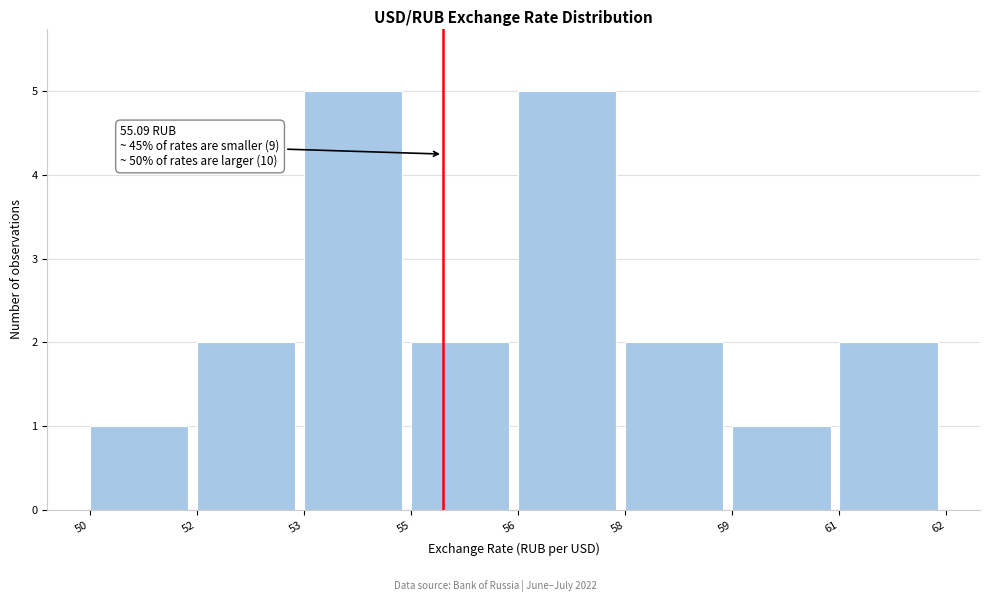

Reading left to right, what are all the values shown in this chart?

50=1	52=2	53=5	55=2	56=5	58=2	59=1	61=2